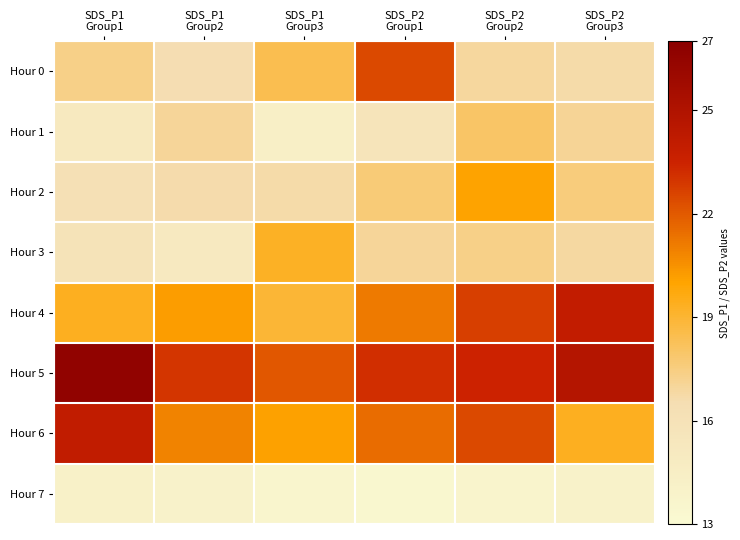

List the series in order of their peak value, lowest first.

Hour 7, Hour 1, Hour 3, Hour 2, Hour 0, Hour 4, Hour 6, Hour 5